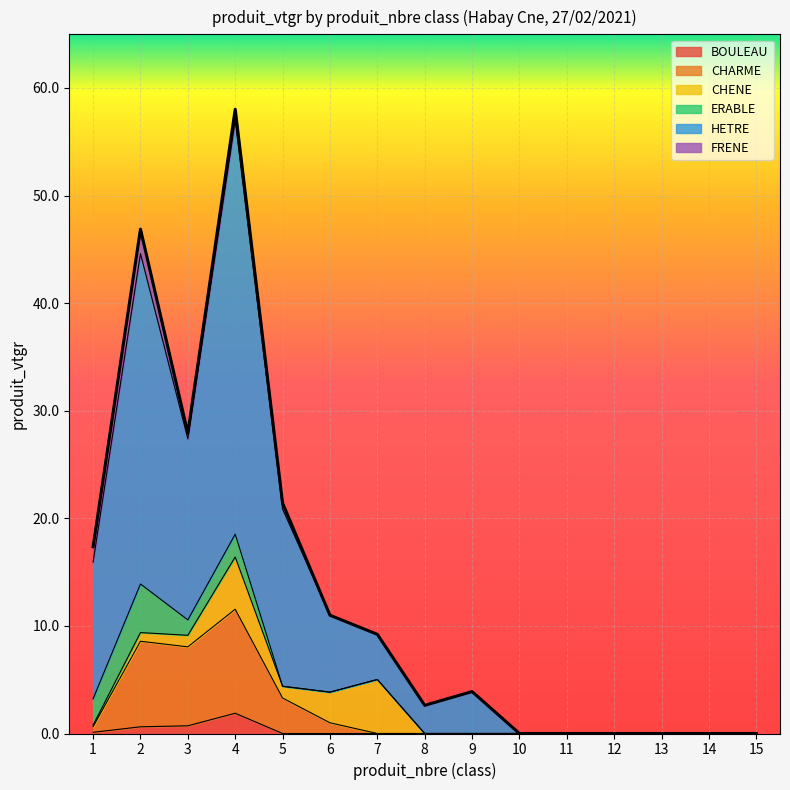

True or false: BOULEAU and HETRE cross at least once.

False